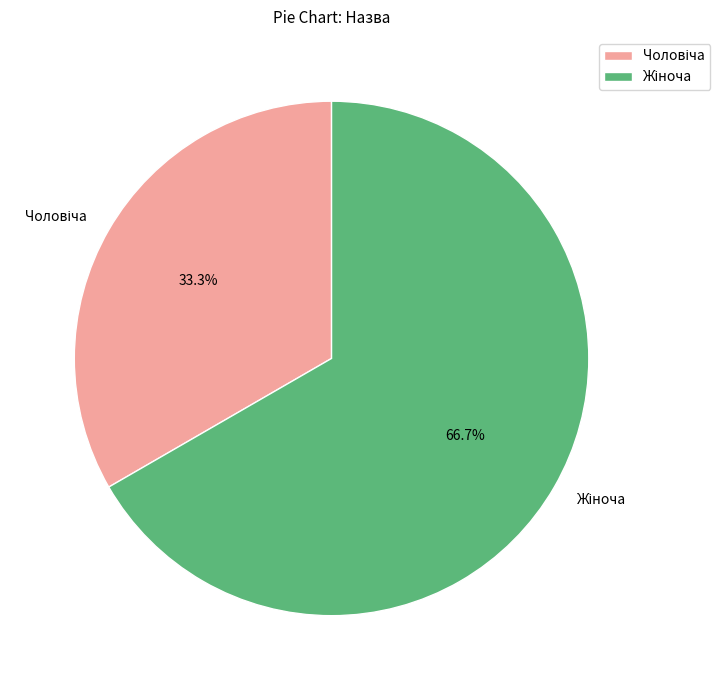

To the nearest percent, what is the difference between the largest and smallest slice percentages?

33%